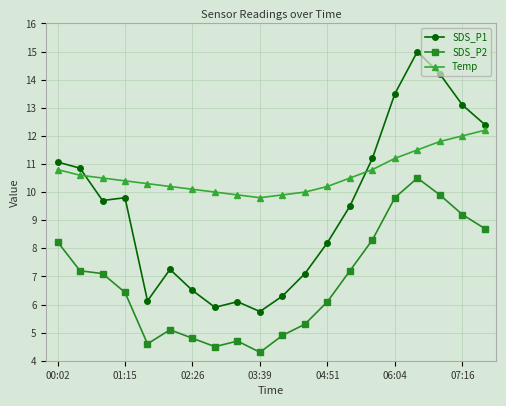

What is the average value of the Temp series?

10.6